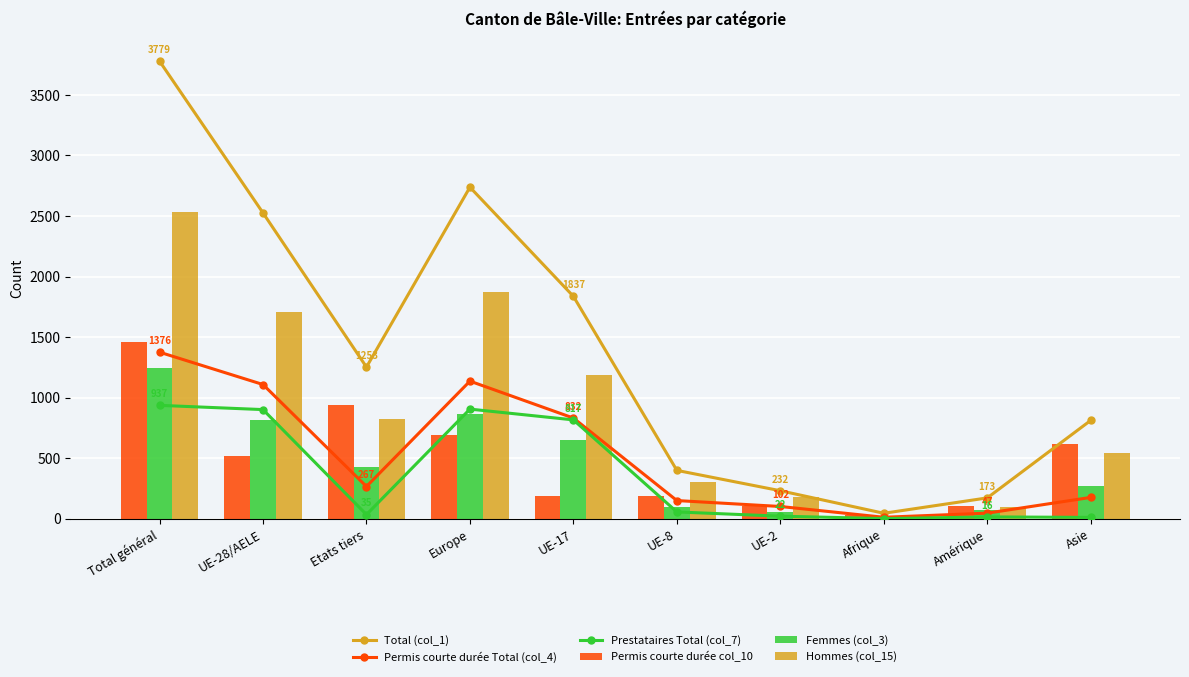

What is the sum of all Permis courte durée col_10 values?

4850